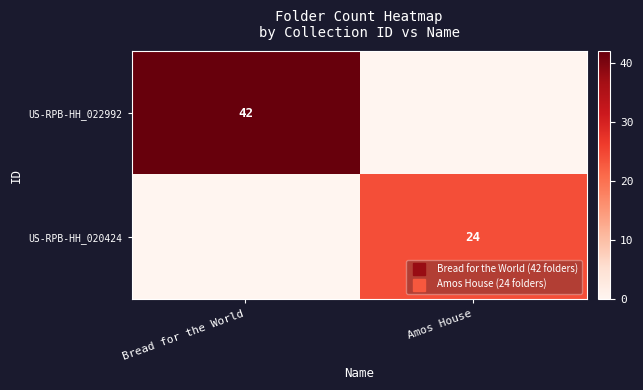

How many values in the row_0 series are below 42?

1